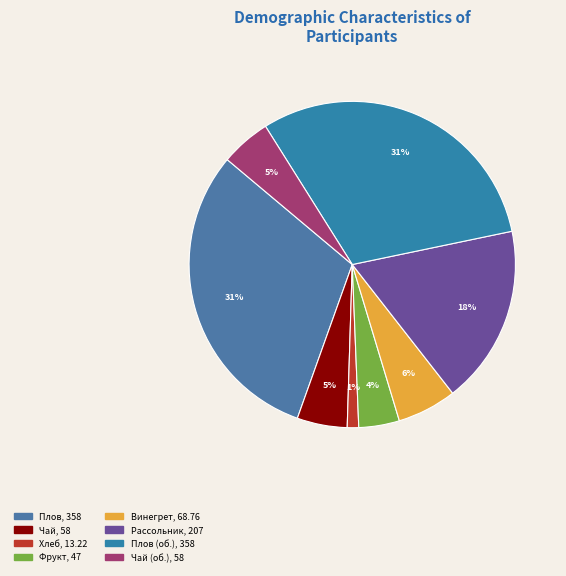

To the nearest percent, what is the average slice percentage?

12%